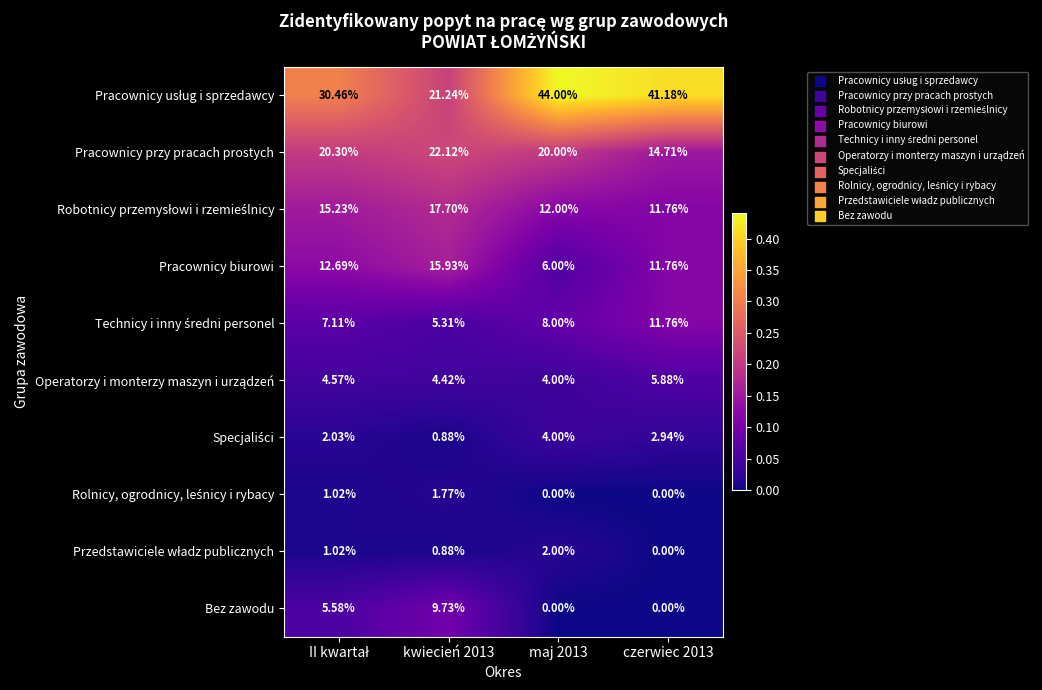

How many data points does each series have?

4